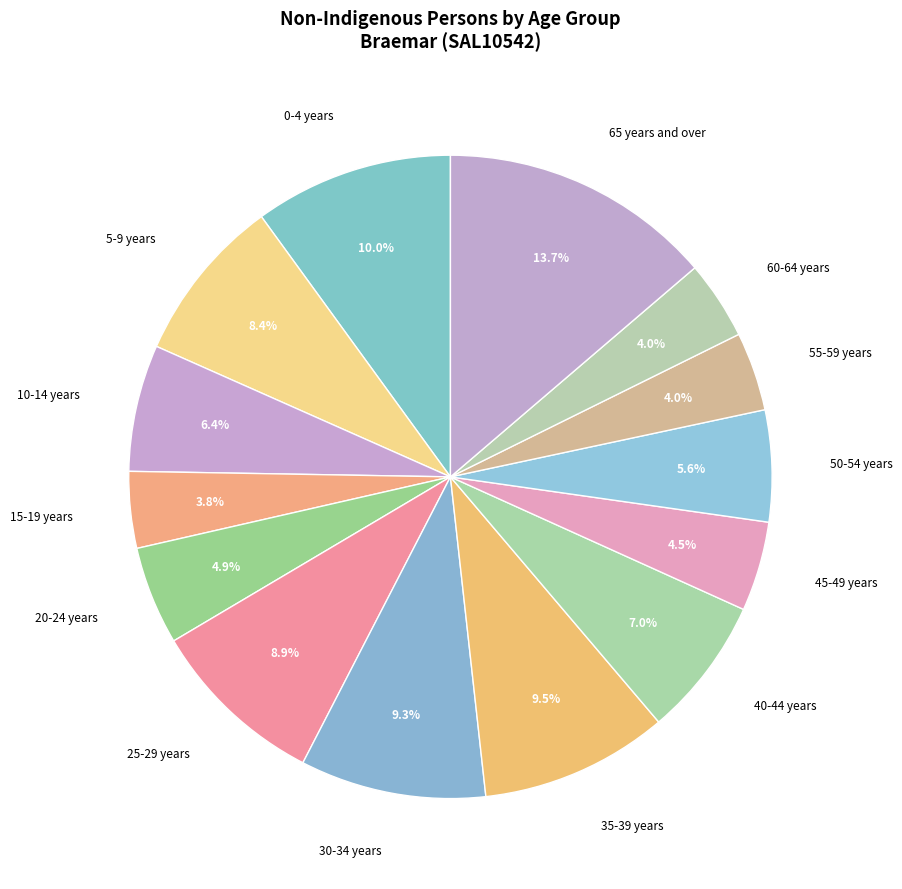

Is 60-64 years the majority of the pie?

No